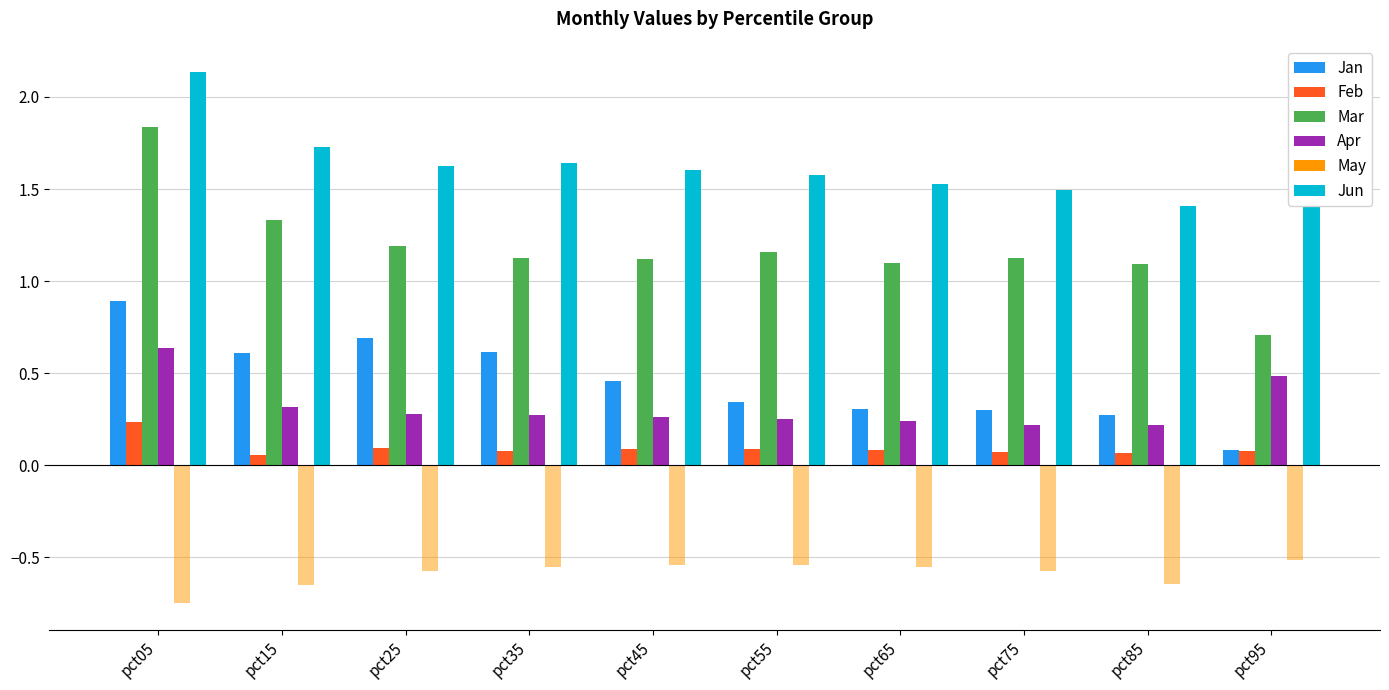

Is it true that Mar equals 0.4 at pct05?

False